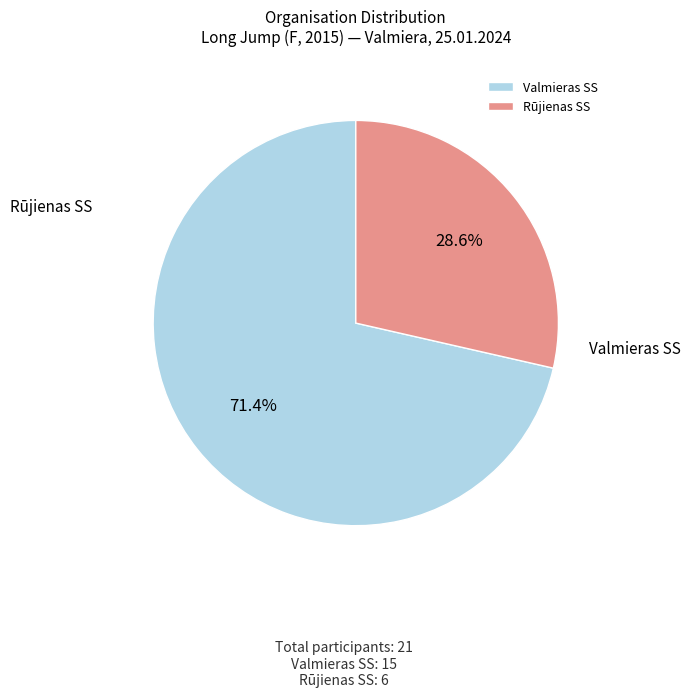

To the nearest percent, what is the combined percentage of Rūjienas SS and Valmieras SS?

100%